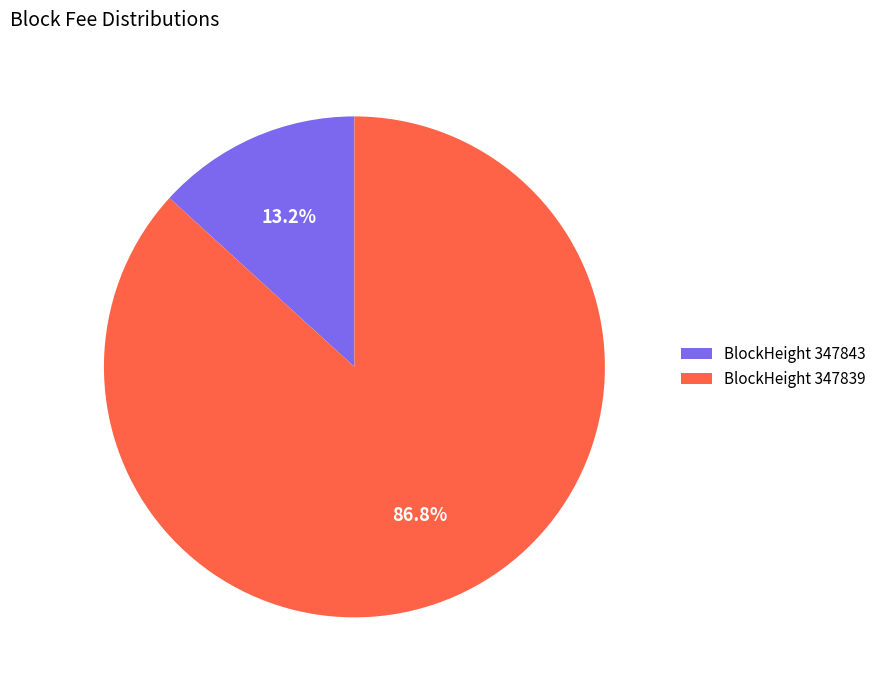

Which category has the biggest portion of the pie?

BlockHeight 347839